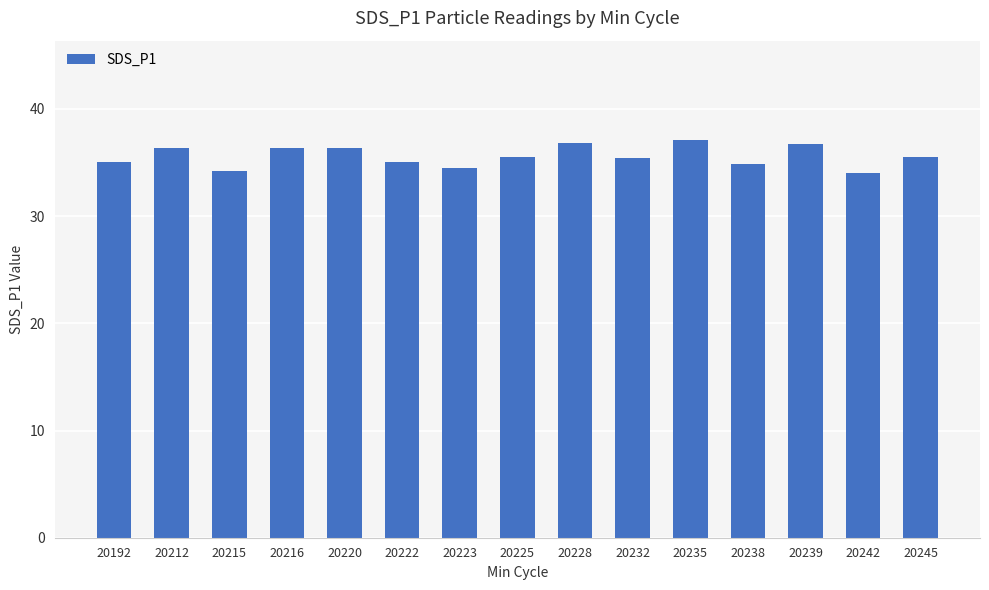

The chart shows a value of 45.5 at 20215. True or false?

False